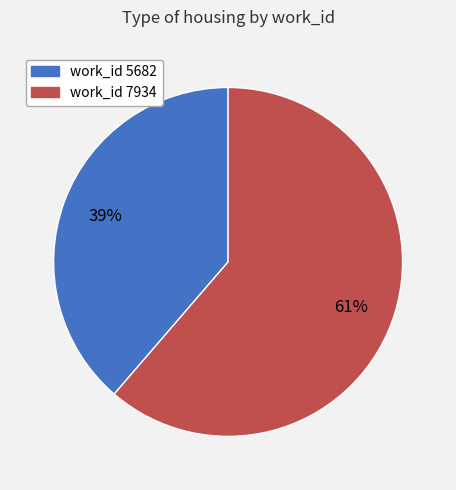

To the nearest percent, what is the average slice percentage?

50%